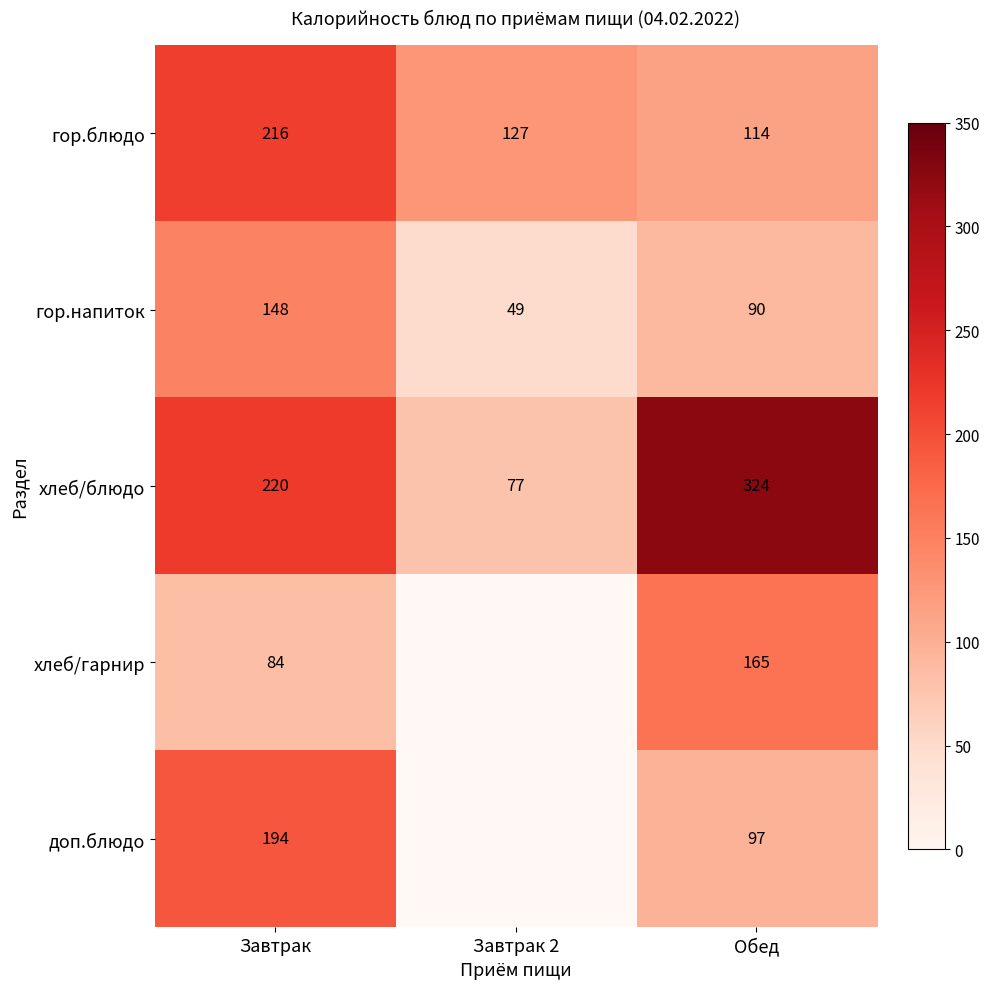

Rank the series at Завтрак from lowest to highest value.

хлеб/гарнир, гор.напиток, доп.блюдо, гор.блюдо, хлеб/блюдо